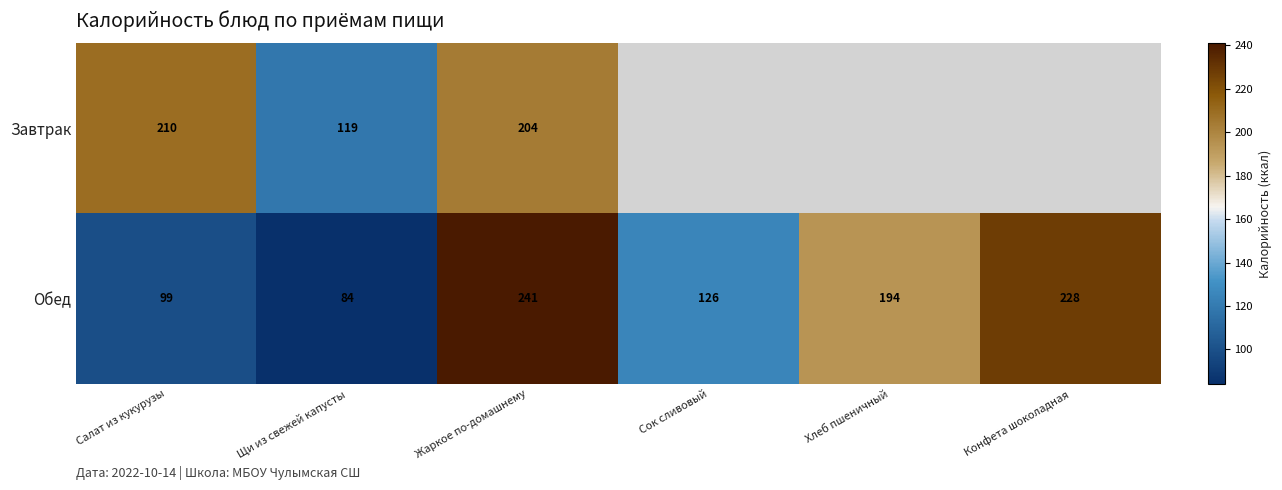

How many data points in Обед are less than 194?

3